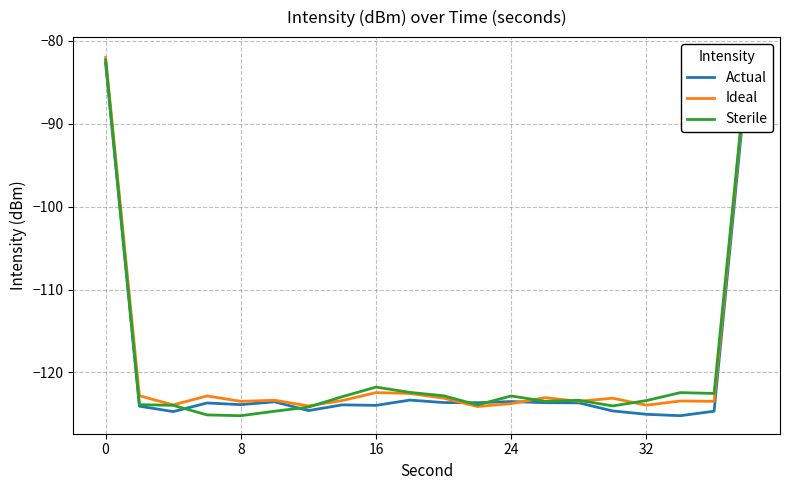

The value of Actual at 24 is -208.7. True or false?

False